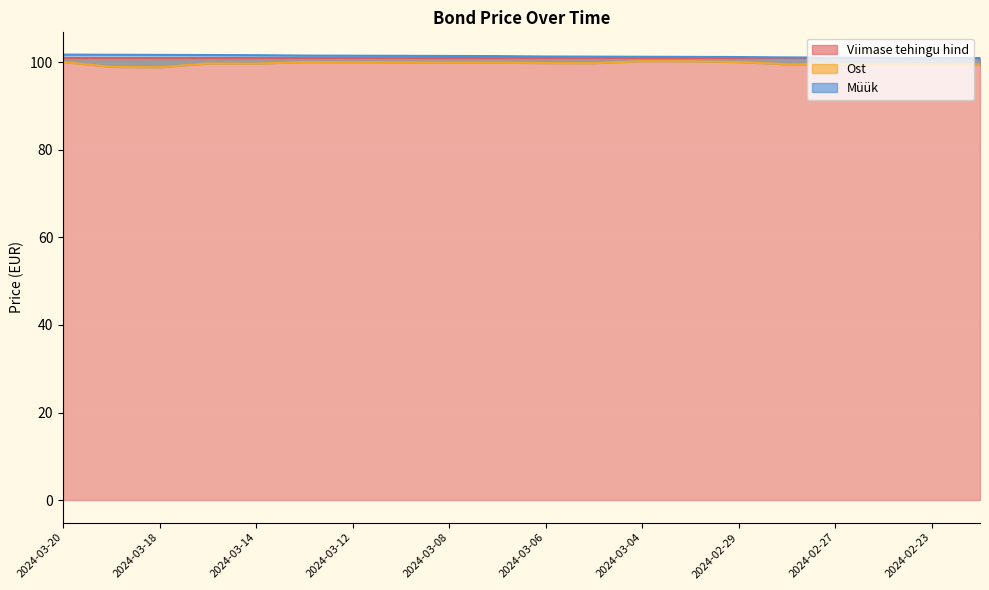

What is the total value across all series at 2024-03-14?

201.2